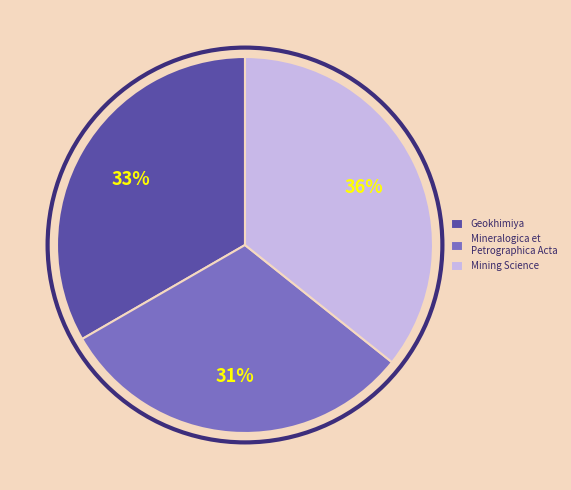

Which category has the biggest portion of the pie?

Mining Science